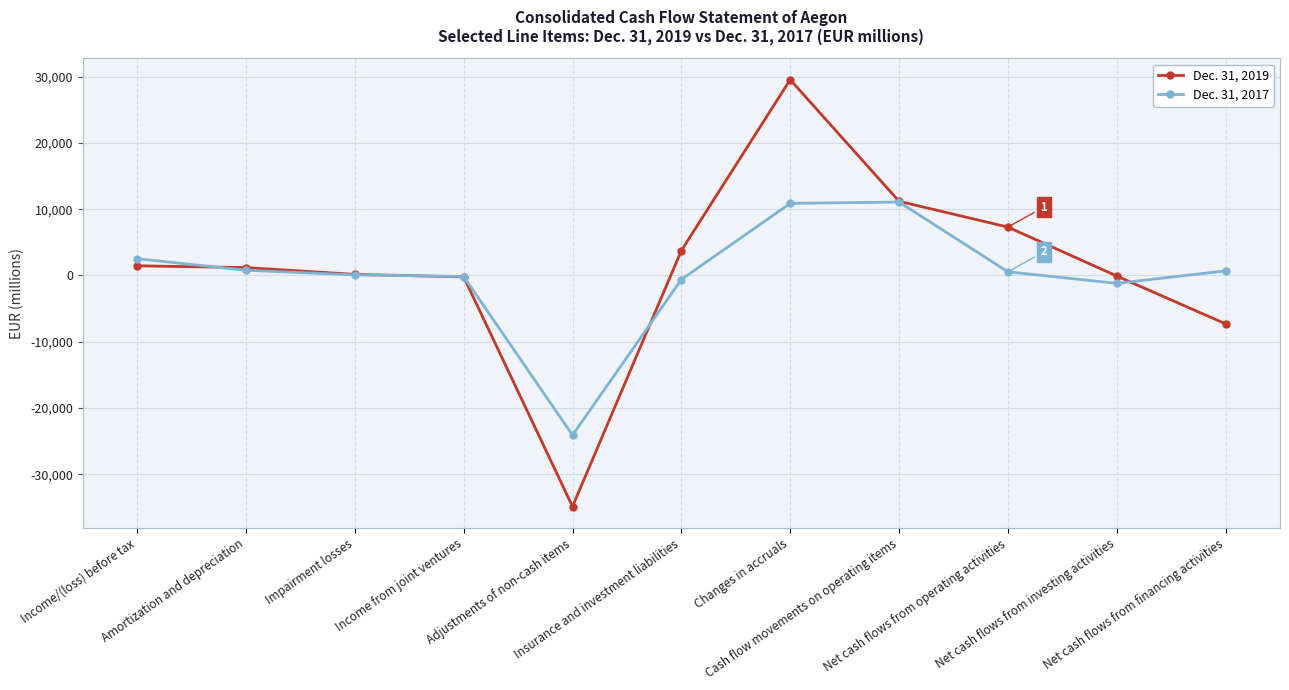

Count the number of data series in this chart.

2